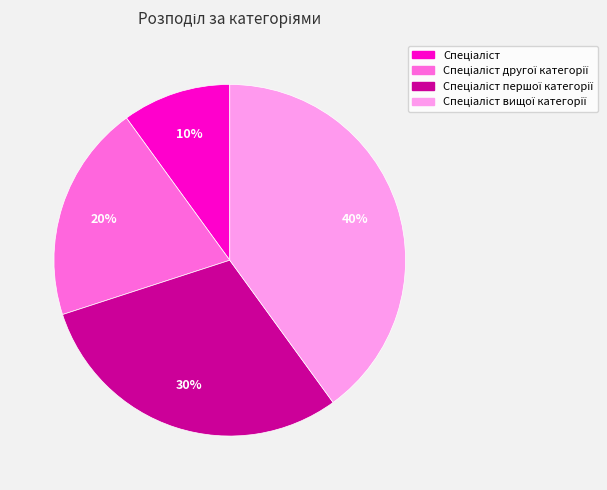

How many segments does this pie chart have?

4